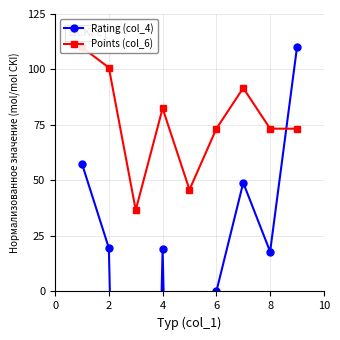

True or false: Points (col_6) and Rating (col_4) cross at least once.

True